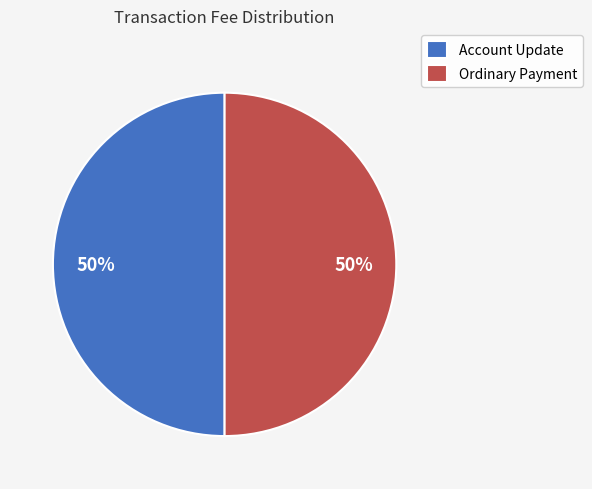

How many segments does this pie chart have?

2